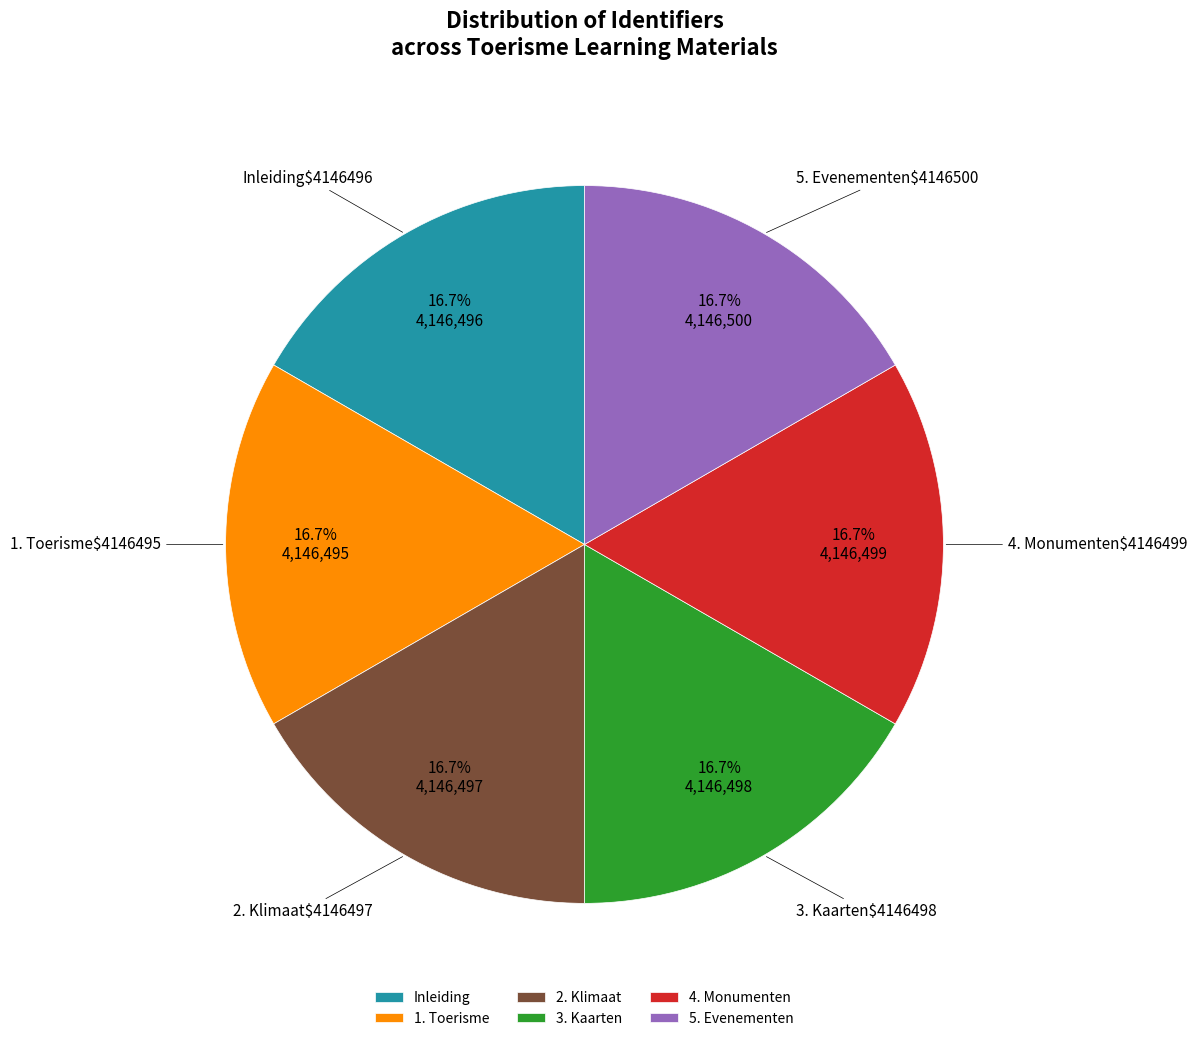

Does any single category account for the majority?

No